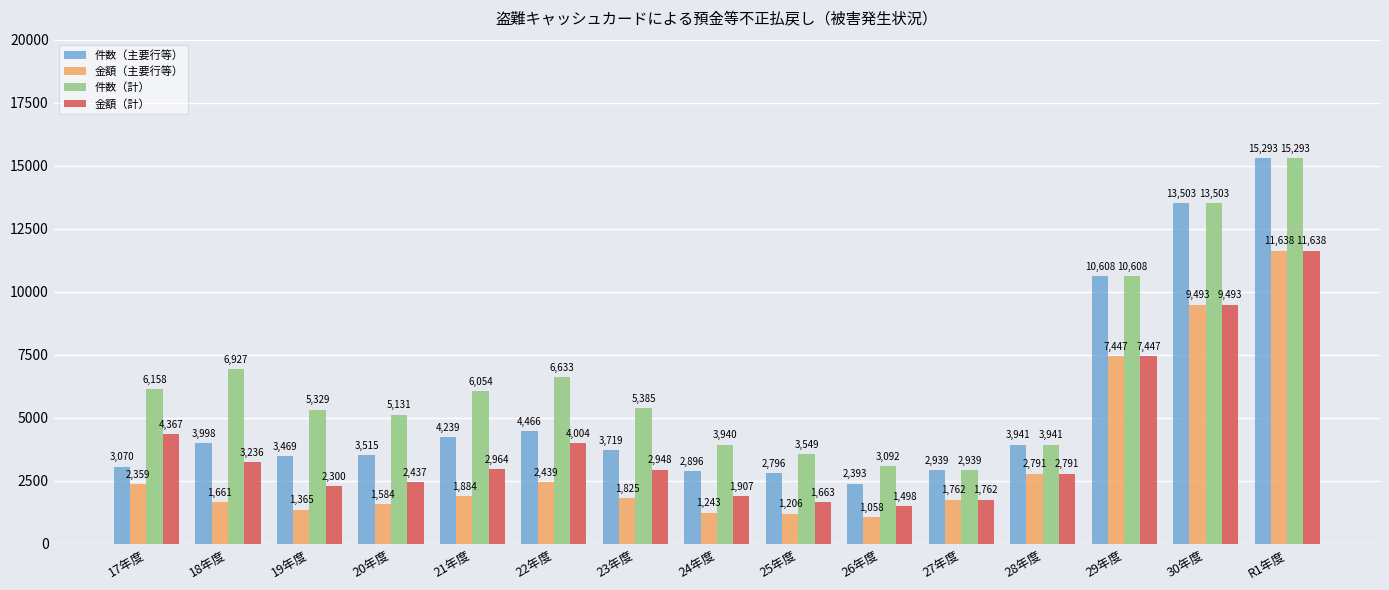

List the series in order of their overall mean, lowest first.

金額（主要行等）, 金額（計）, 件数（主要行等）, 件数（計）